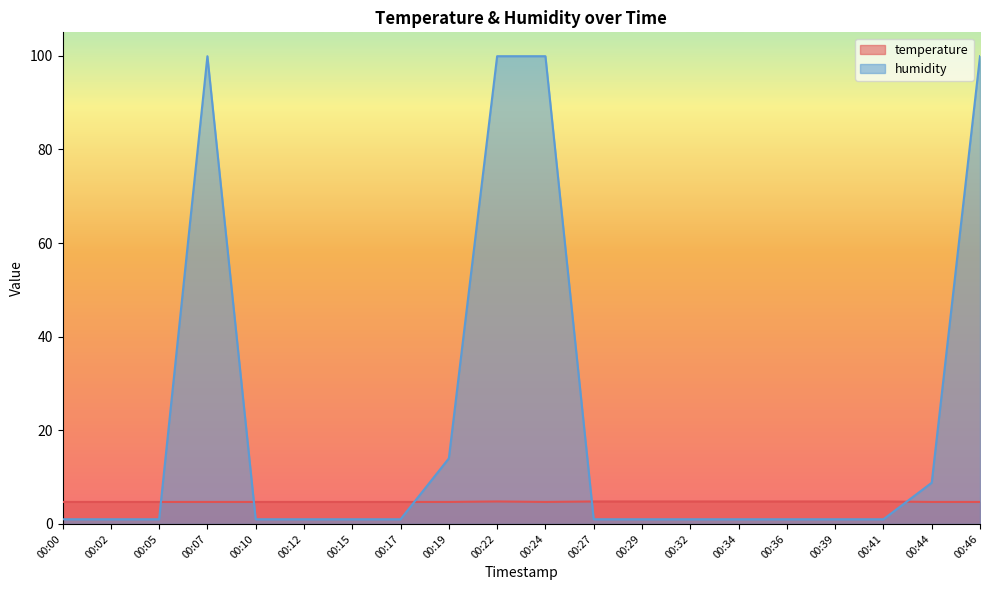

At which label is temperature closest to 4?

00:00